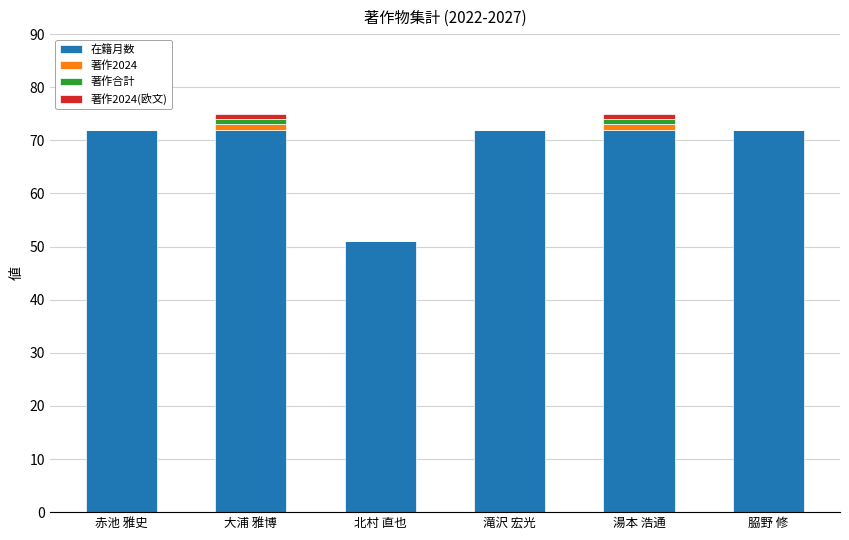

Is it true that 在籍月数 equals 72 at 湯本 浩通?

True